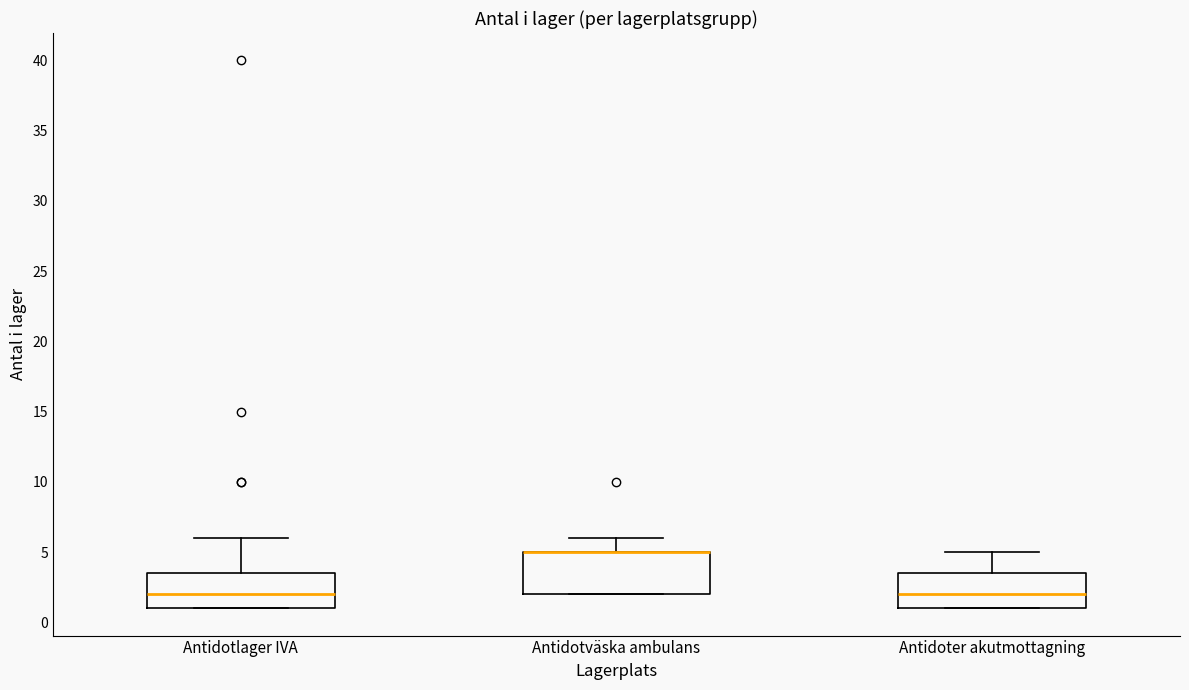

Where is the lower edge of the box for Antidoter akutmottagning on the y-axis? The values are not printed on the chart, so give them approximately, as read against the axis.

1.0